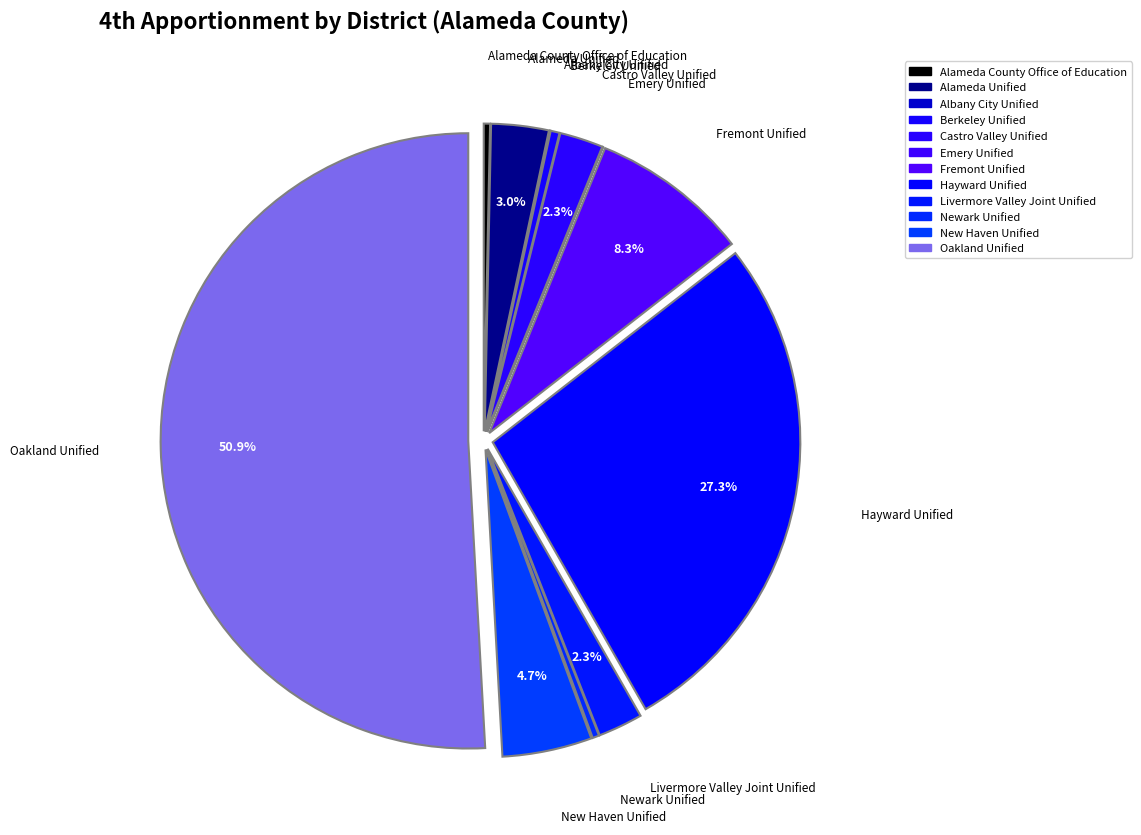

Count the number of slices in the pie.

12